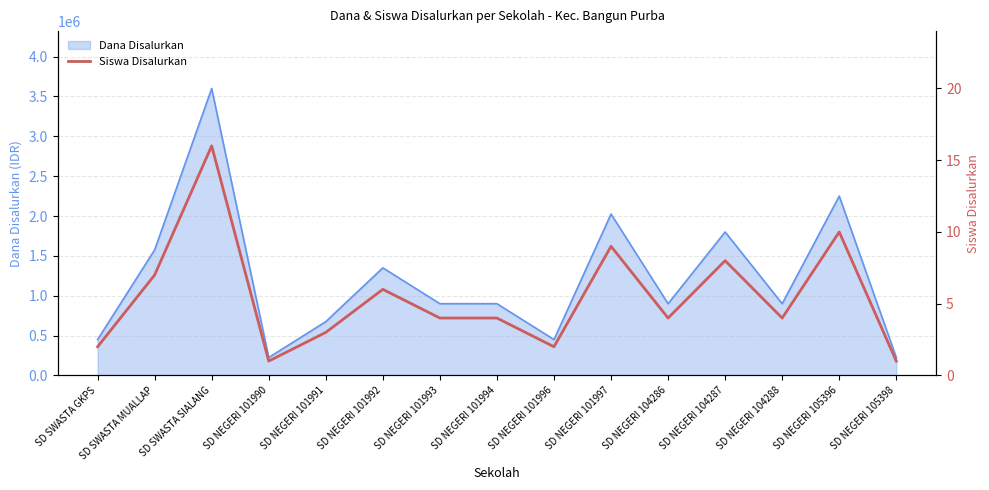

Rank the categories by value from lowest to highest.

SD NEGERI 101990, SD NEGERI 105398, SD SWASTA GKPS, SD NEGERI 101996, SD NEGERI 101991, SD NEGERI 101993, SD NEGERI 101994, SD NEGERI 104286, SD NEGERI 104288, SD NEGERI 101992, SD SWASTA MUALLAP, SD NEGERI 104287, SD NEGERI 101997, SD NEGERI 105396, SD SWASTA SIALANG